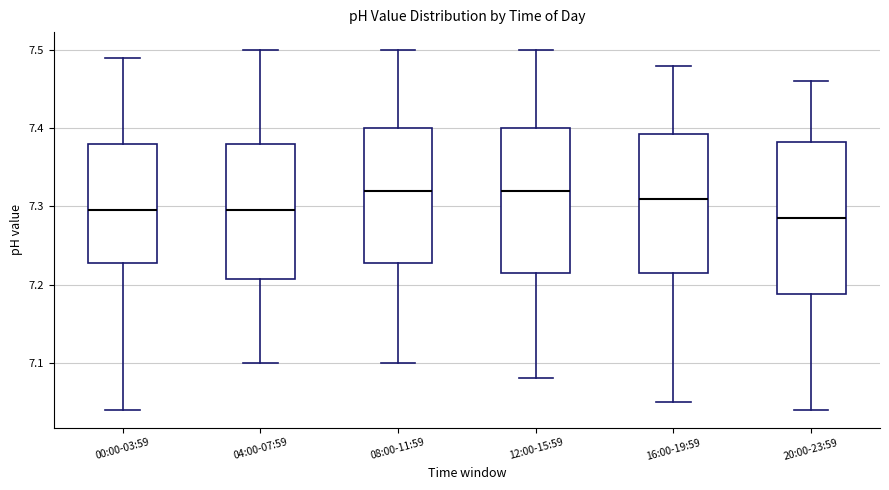

Reading left to right, read every box against the y-axis: the position of its median line, the range the box covers, and the ends of its whiskers. The values are not printed on the chart, so give them approximately, as read against the axis.

00:00-03:59: median 7.30, box 7.23 to 7.38, whiskers 7.04 to 7.49
04:00-07:59: median 7.30, box 7.21 to 7.38, whiskers 7.10 to 7.50
08:00-11:59: median 7.32, box 7.23 to 7.40, whiskers 7.10 to 7.50
12:00-15:59: median 7.32, box 7.22 to 7.40, whiskers 7.08 to 7.50
16:00-19:59: median 7.31, box 7.22 to 7.39, whiskers 7.05 to 7.48
20:00-23:59: median 7.29, box 7.19 to 7.38, whiskers 7.04 to 7.46